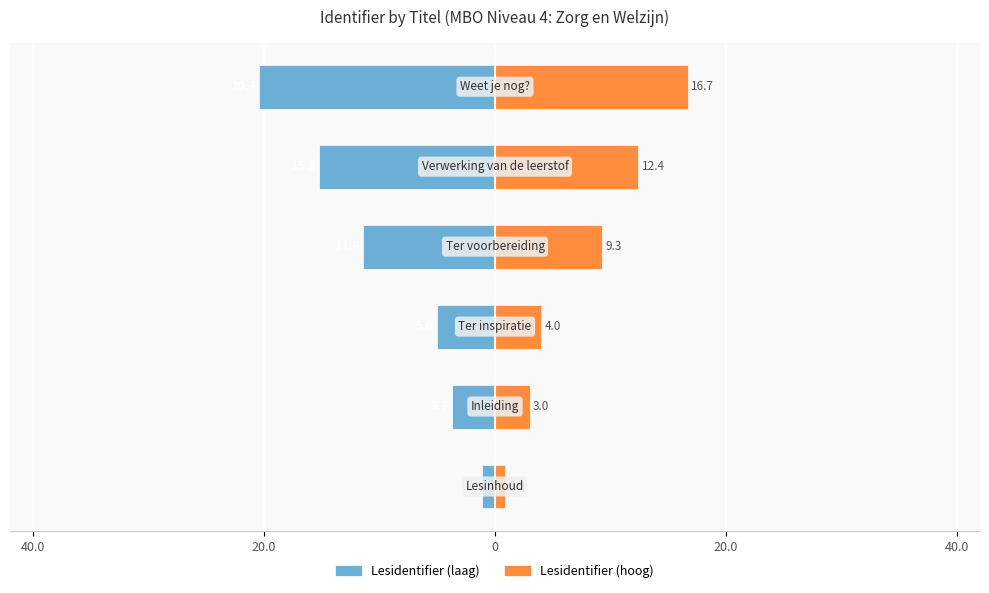

Reading right to left, list all the values displayed in this chart.

Lesidentifier (laag): -20.4	-15.2	-11.4	-5.0	-3.7	-1.1
Lesidentifier (hoog): 16.7	12.4	9.3	4.0	3.0	0.9